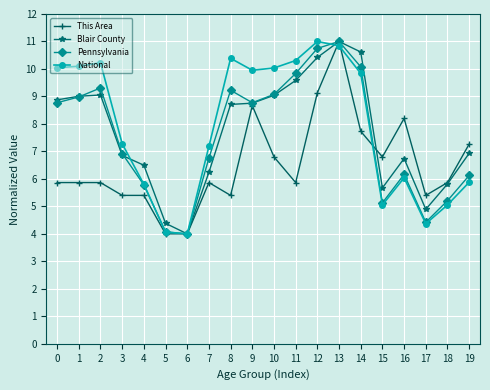

What is the value of the Blair County point at the 9th from the left?

8.7